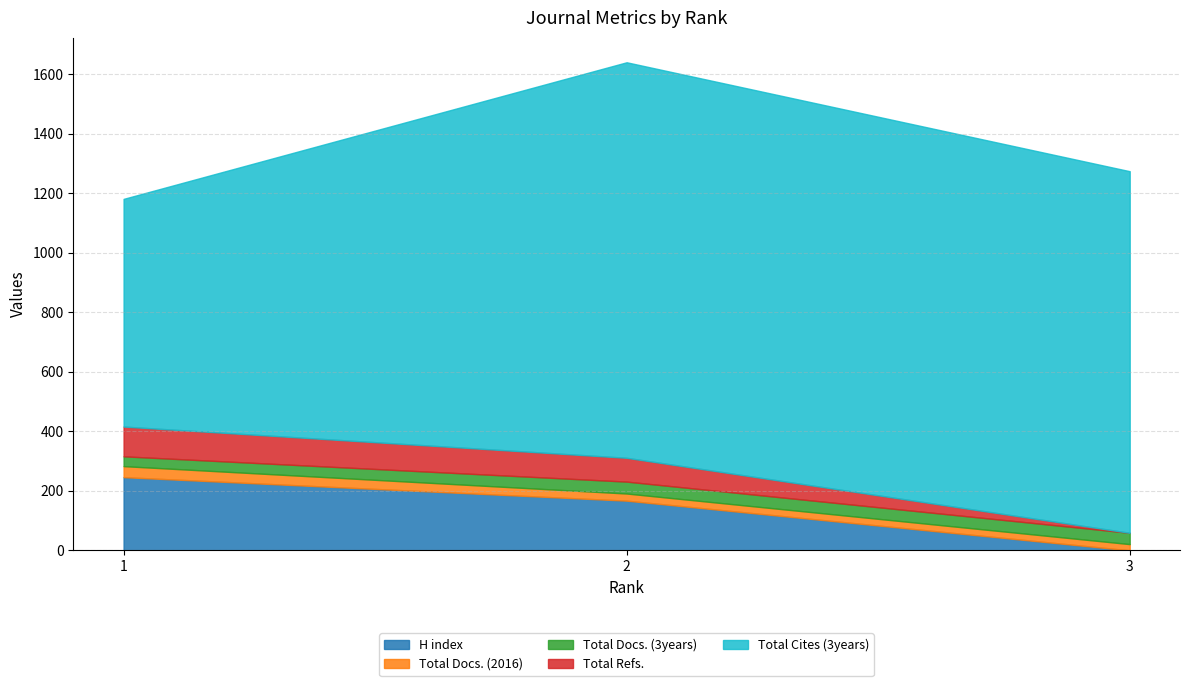

Which label corresponds to the smallest value in the chart?

3